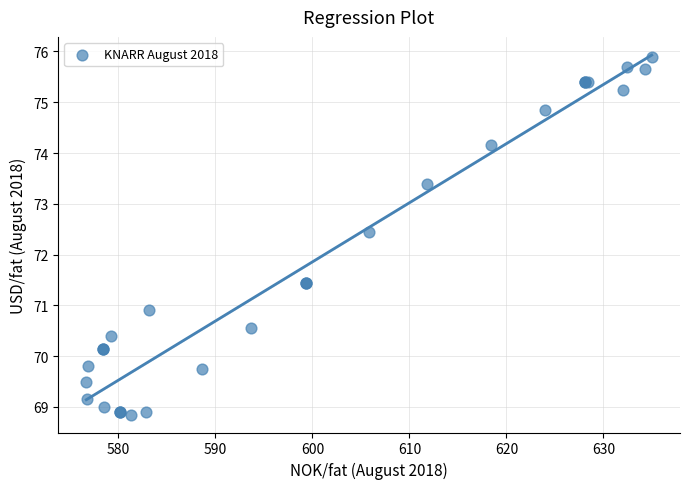

What Y value in the scatter plot is closest to 72?

72.5